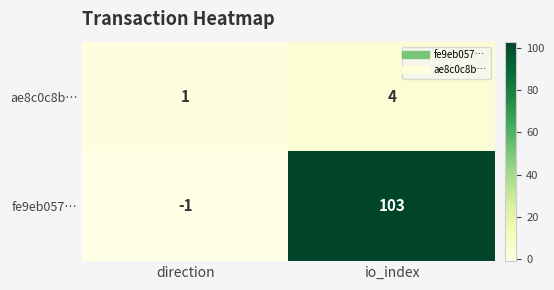

Which series has the largest total across all categories?

fe9eb057…